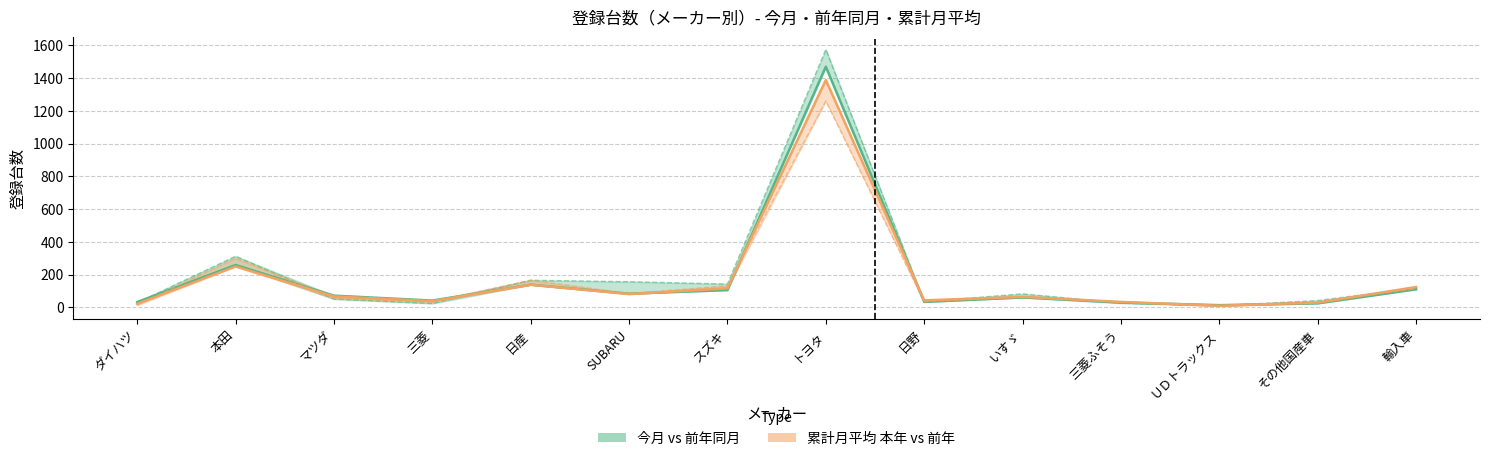

Which series has the largest total across all categories?

前年同月